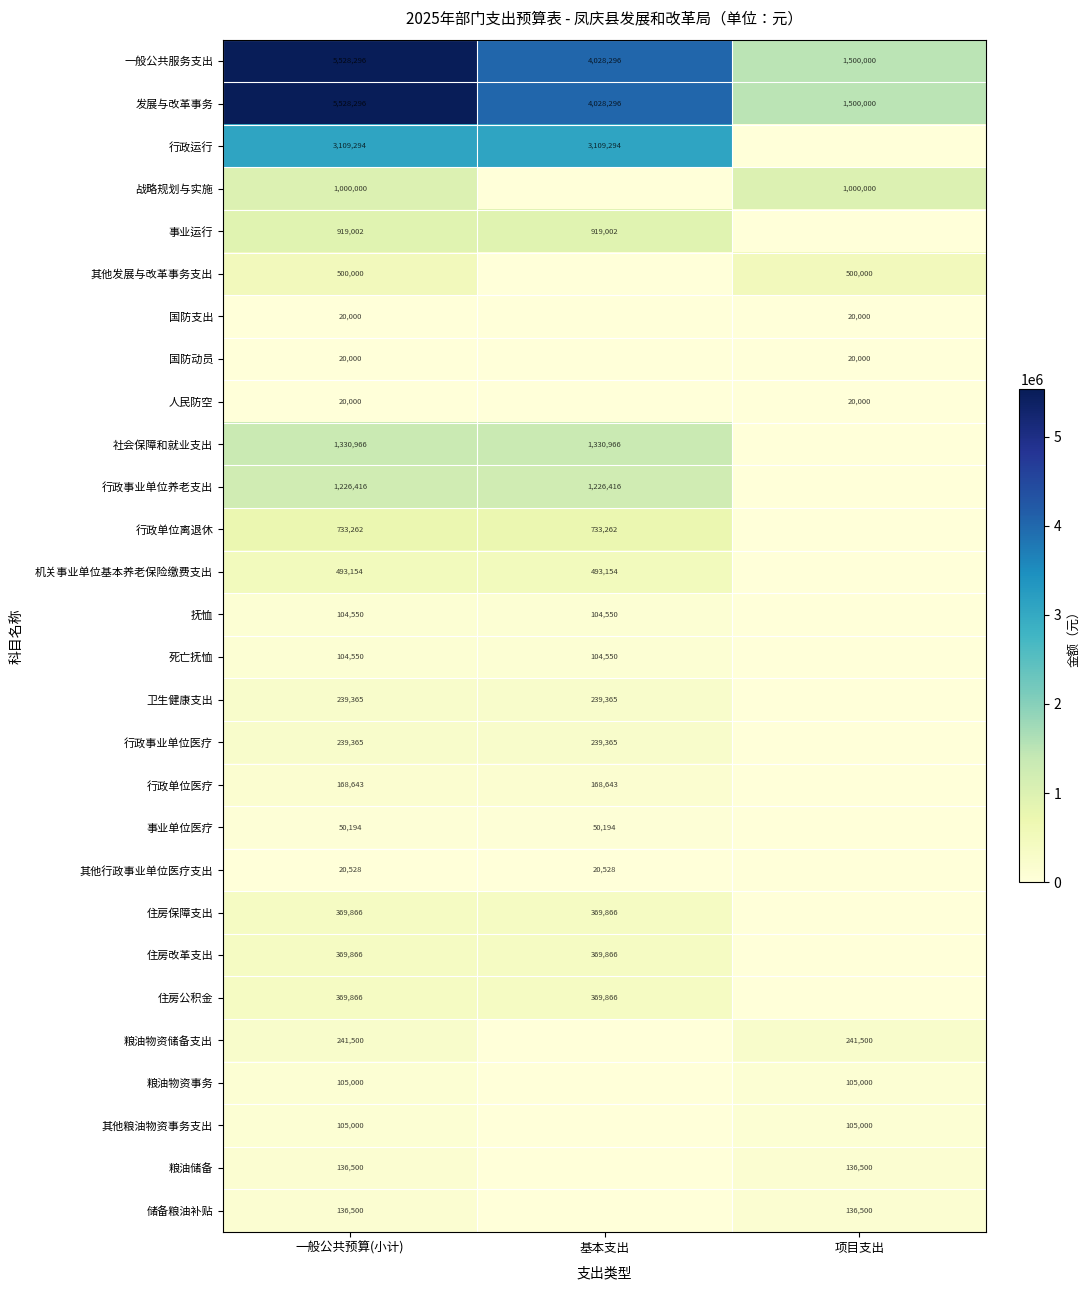

Between 一般公共预算(小计) and 基本支出, which is larger?

一般公共预算(小计)